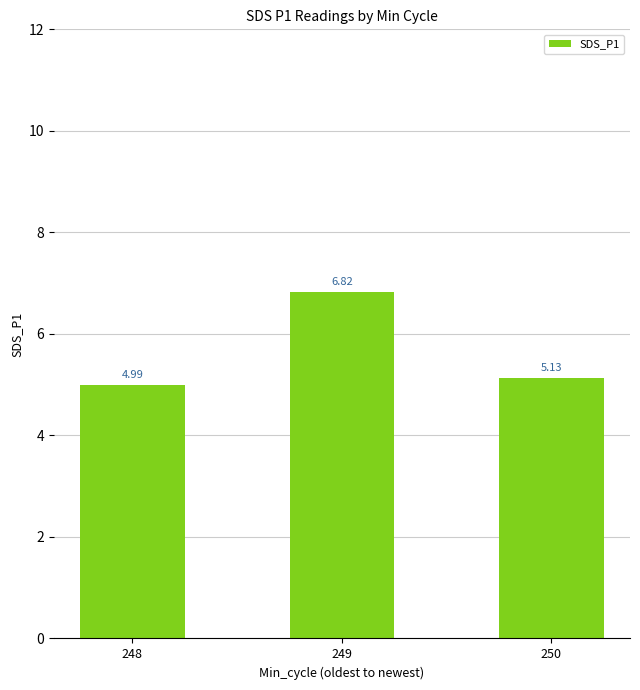

The chart shows a value of 6.8 at 248. True or false?

False